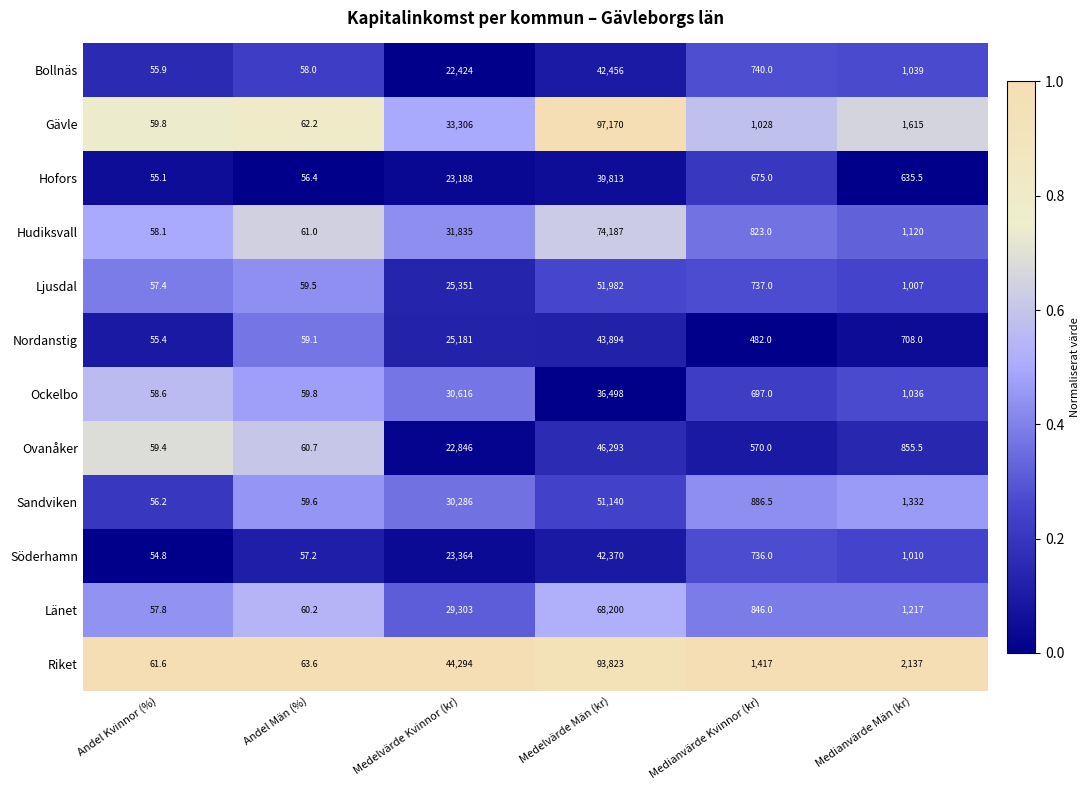

Which series has the widest spread of values?

Gävle